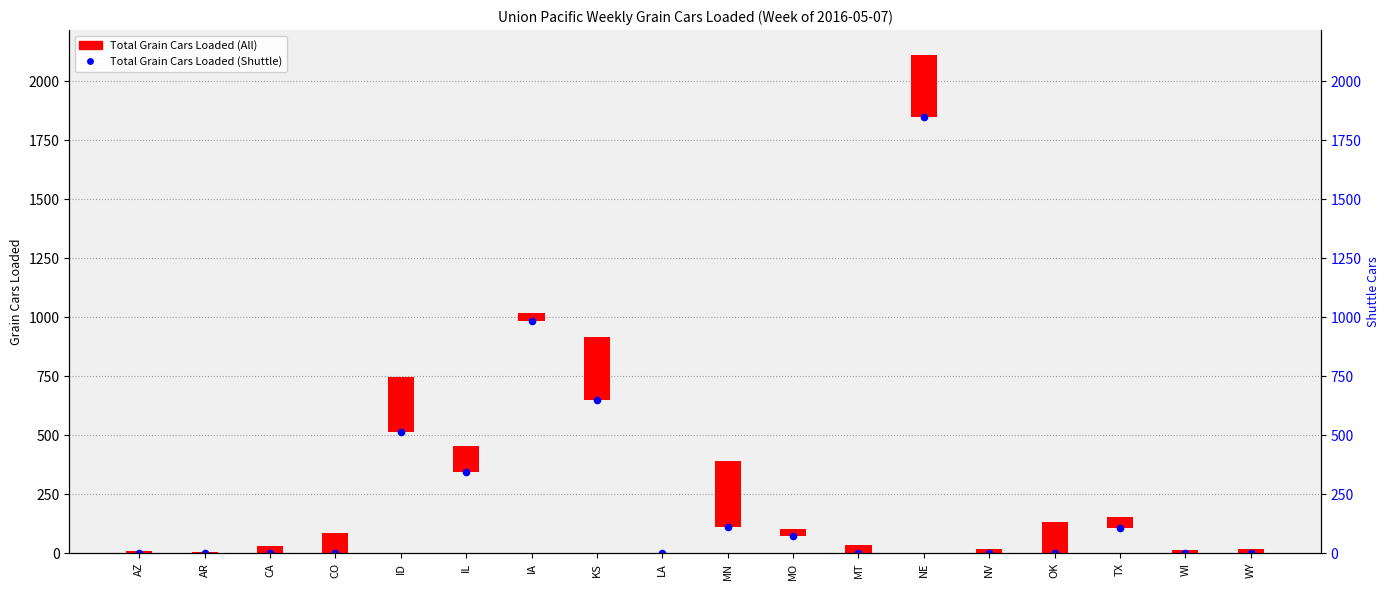

Which has a higher value, MO or IA?

IA